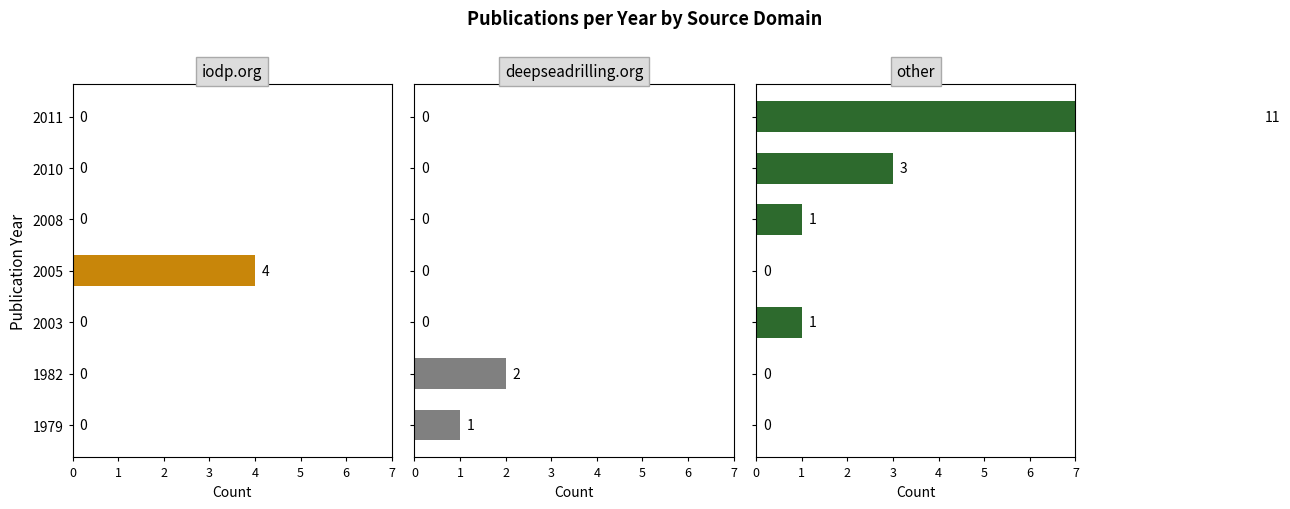

What is the total value across all series at 2003?

1